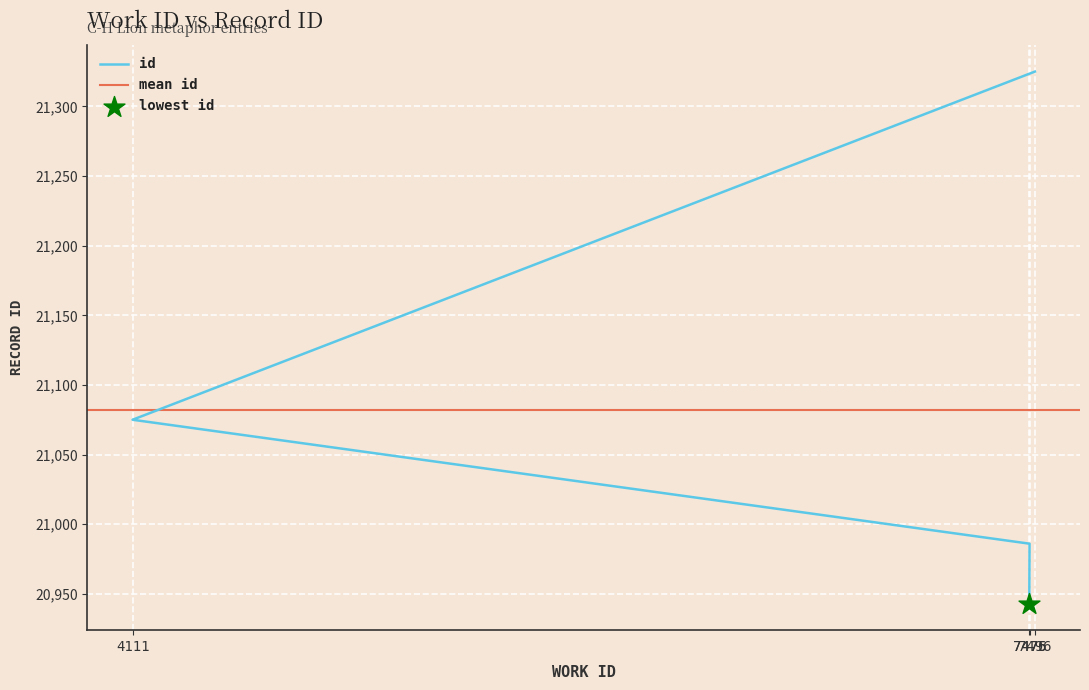

Between 4111 and 7476, which is larger?

4111